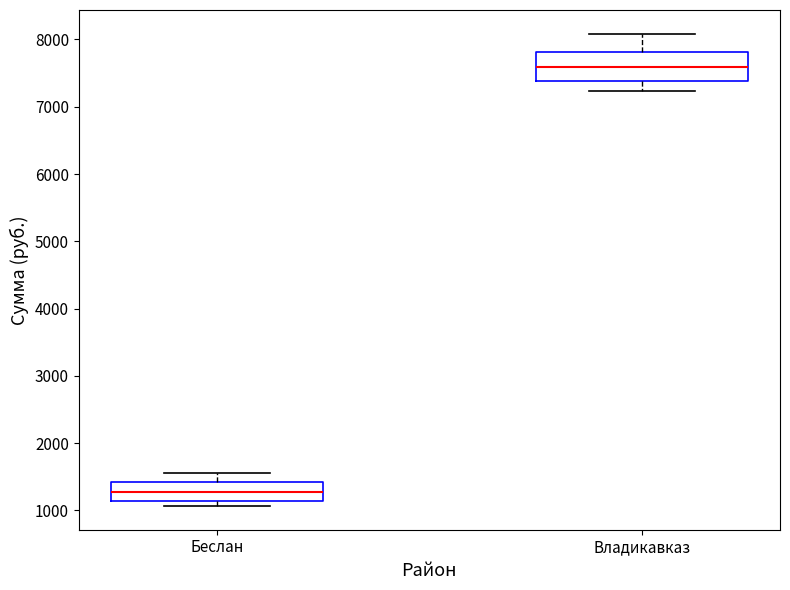

Which box has the highest median line?

Владикавказ